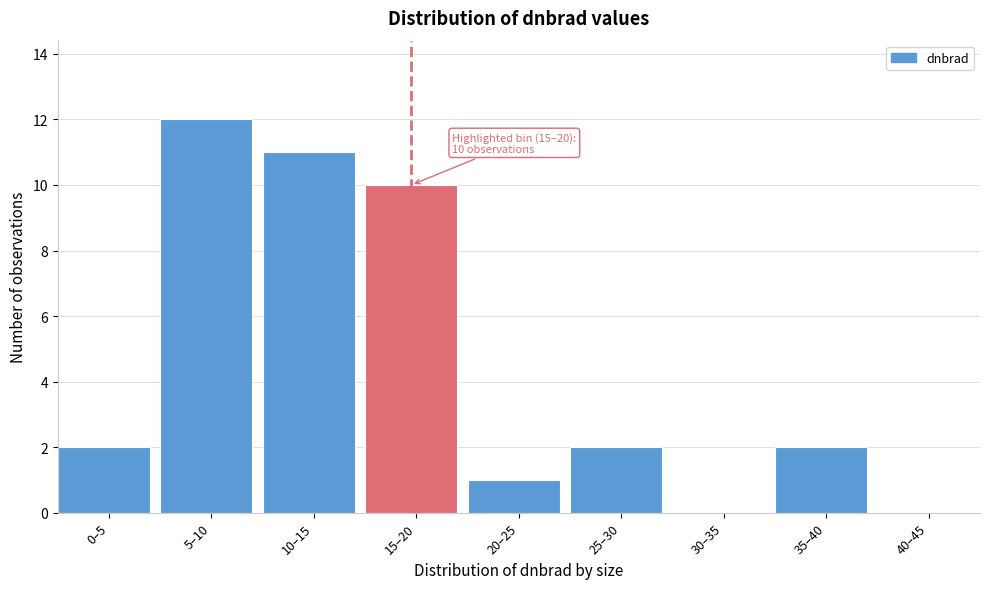

Reading left to right, extract all data points from this chart.

0–5=2	5–10=12	10–15=11	15–20=10	20–25=1	25–30=2	30–35=0	35–40=2	40–45=0